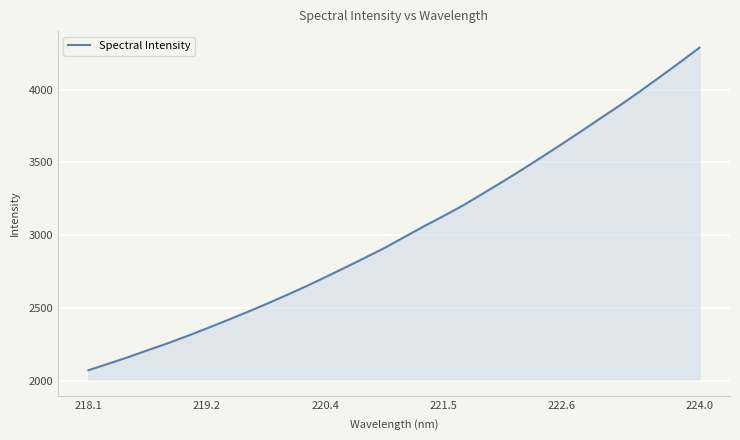

How many lines are shown in the chart?

1